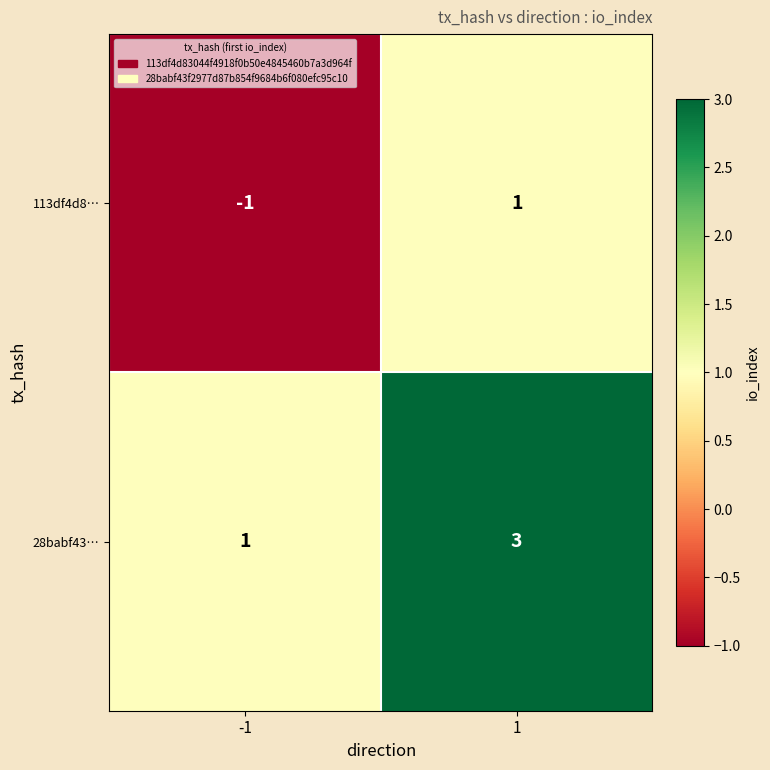

The 28babf43… series shows 5 at 1. True or false?

False